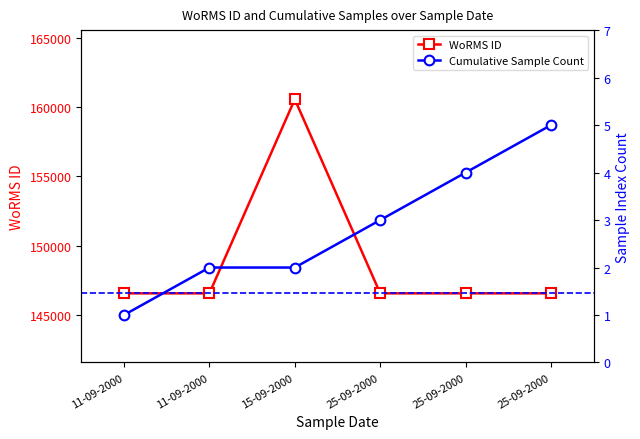

The WoRMS ID series shows 146542 at 11-09-2000. True or false?

True